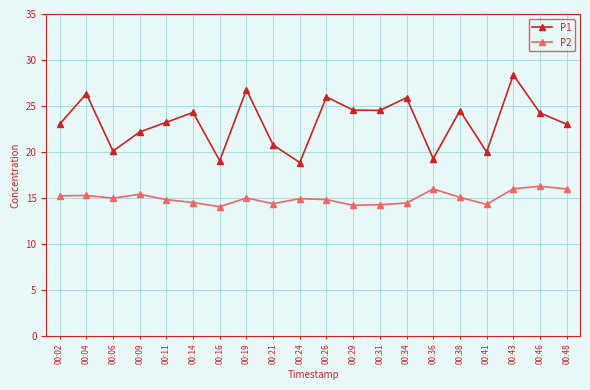

How many interior local valleys does the P1 series have?

6